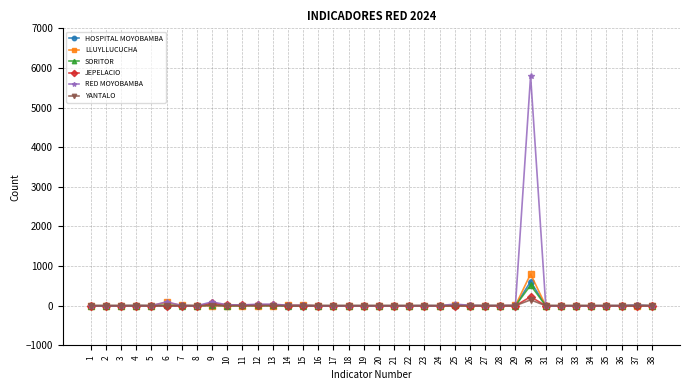

The value of JEPELACIO at 32 is 0. True or false?

True